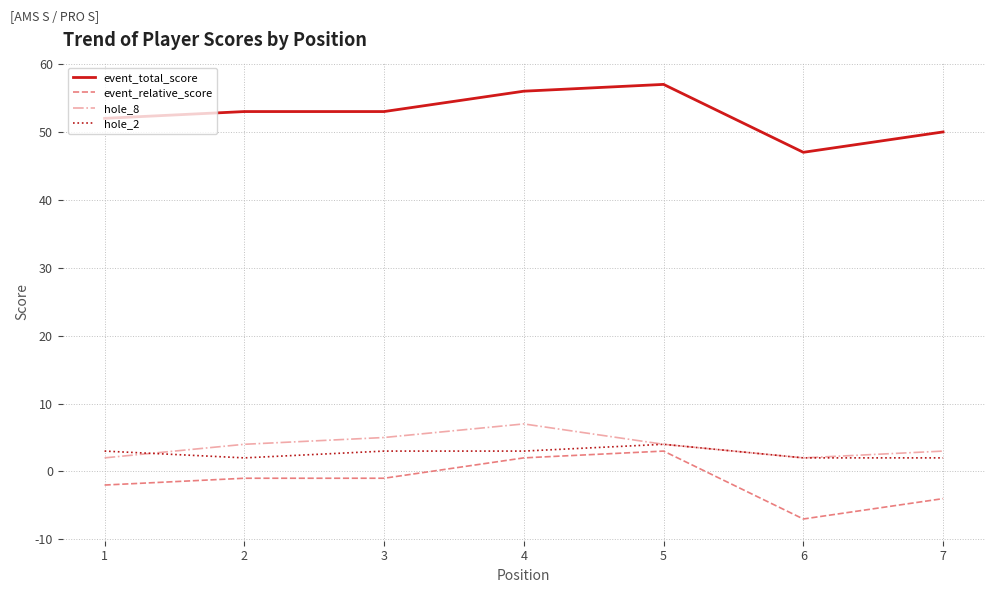

True or false: event_relative_score and event_total_score cross at least once.

False